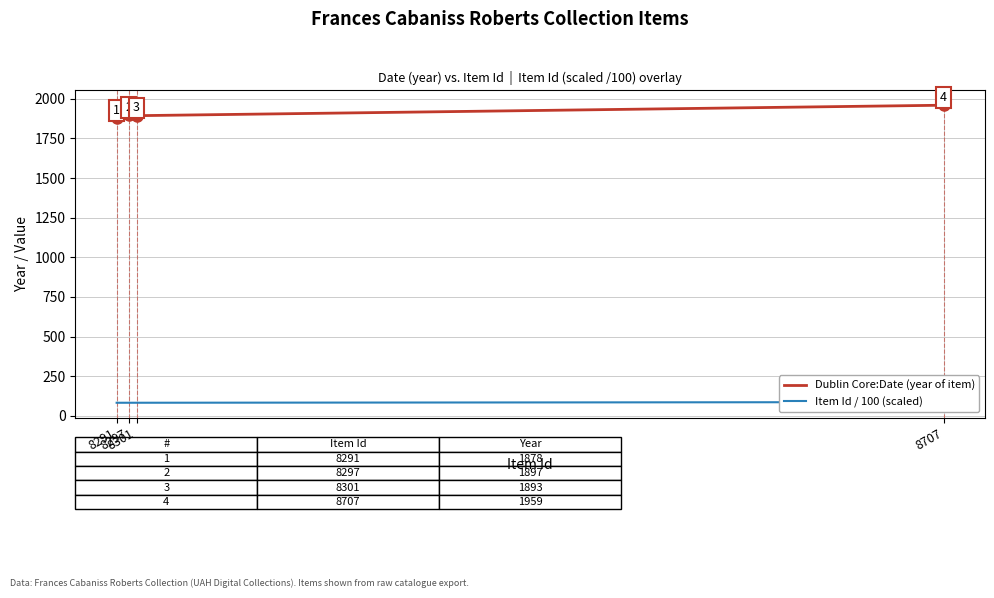

The value of Item Id / 100 (scaled) at 8301 is 119.1. True or false?

False